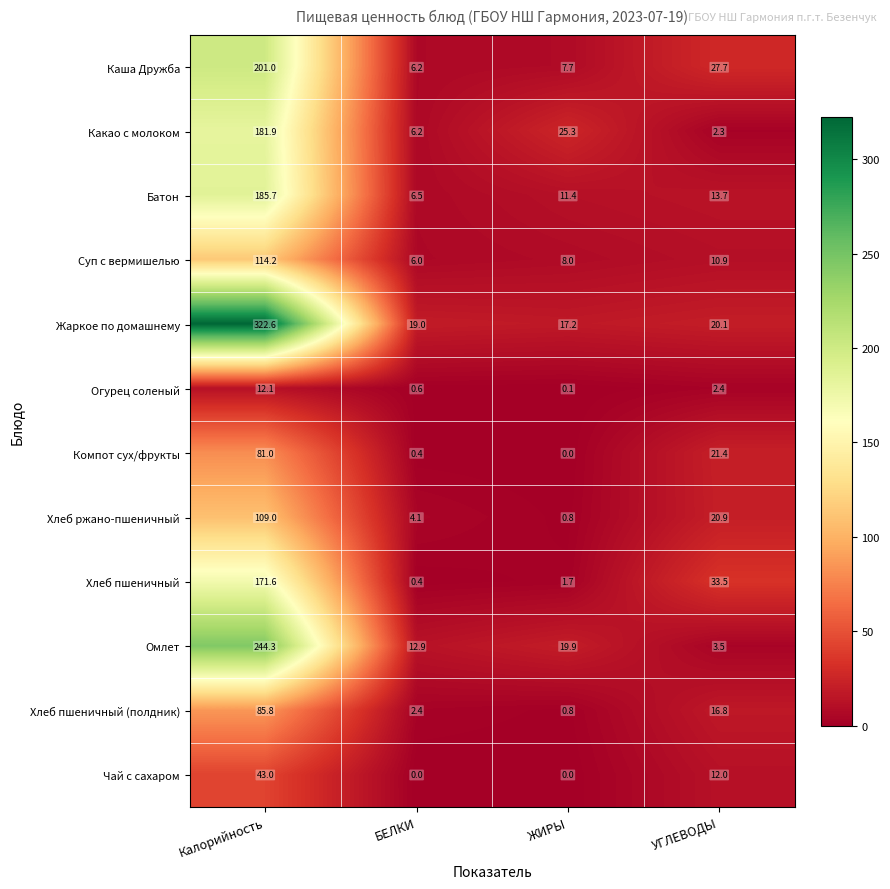

Rank the series at УГЛЕВОДЫ from lowest to highest value.

Какао с молоком, Огурец соленый, Омлет, Суп с вермишелью, Чай с сахаром, Батон, Хлеб пшеничный (полдник), Жаркое по домашнему, Хлеб ржано-пшеничный, Компот сух/фрукты, Каша Дружба, Хлеб пшеничный